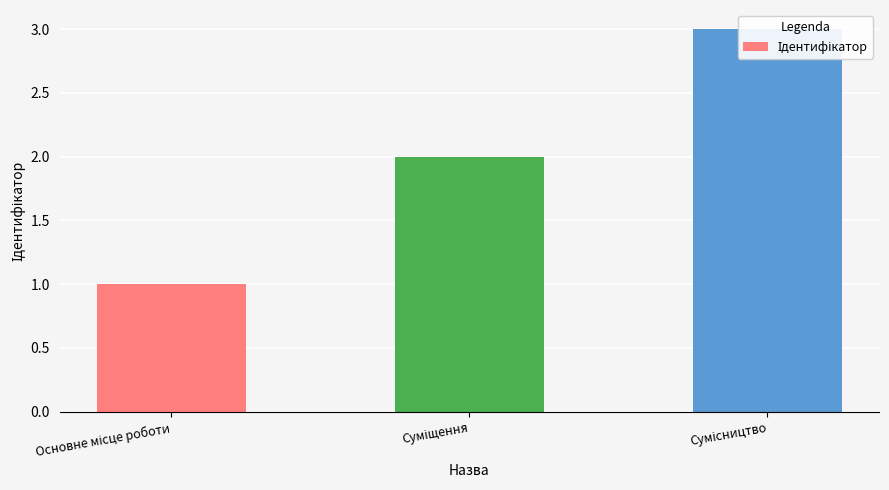

Rank the categories by value from highest to lowest.

Сумісництво, Суміщення, Основне місце роботи